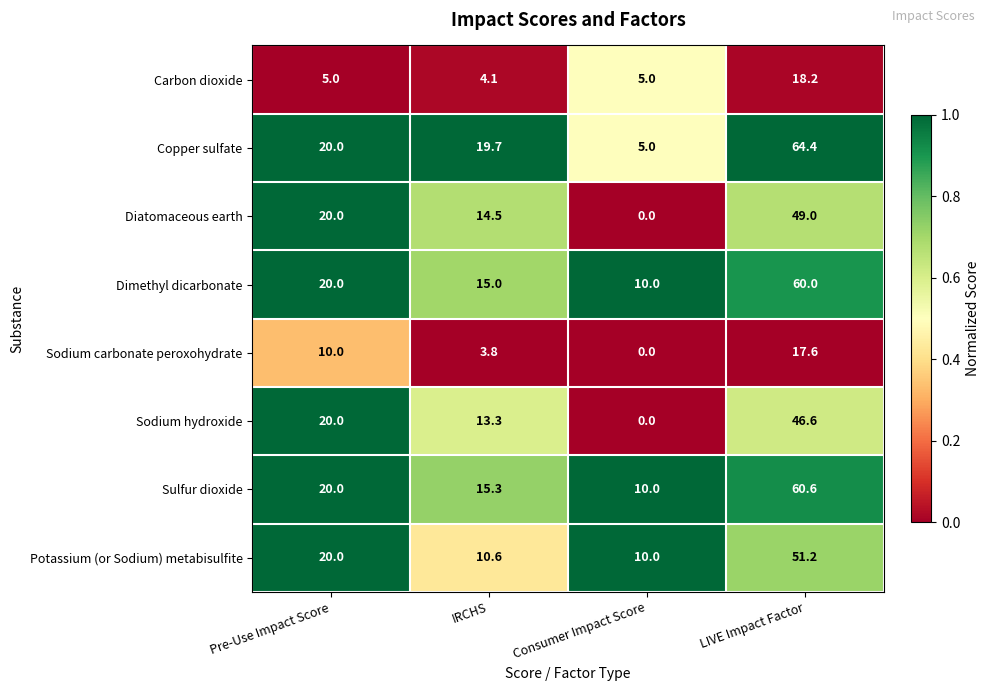

Which series has the largest total across all categories?

Copper sulfate